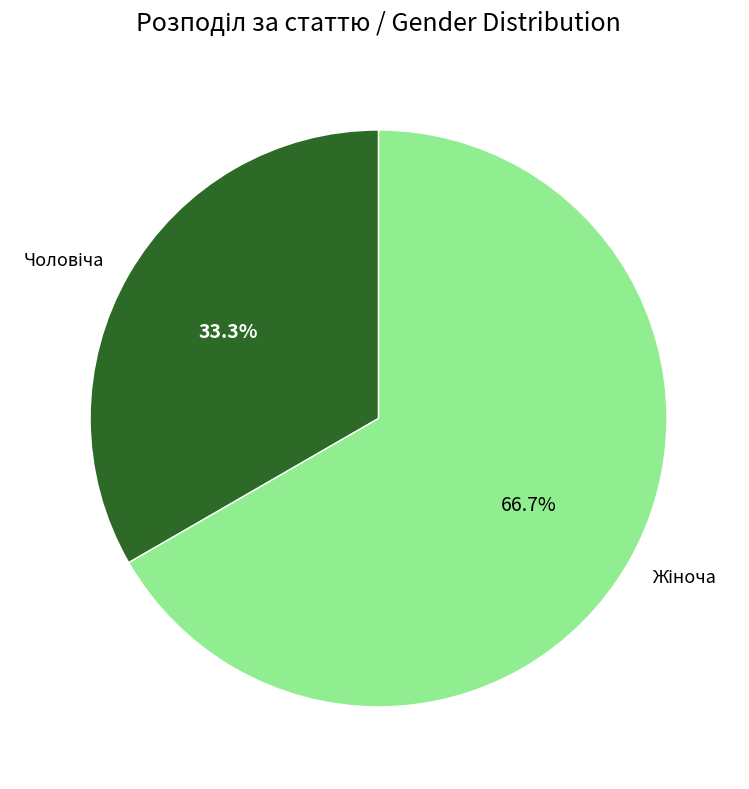

Does any single category account for the majority?

Yes